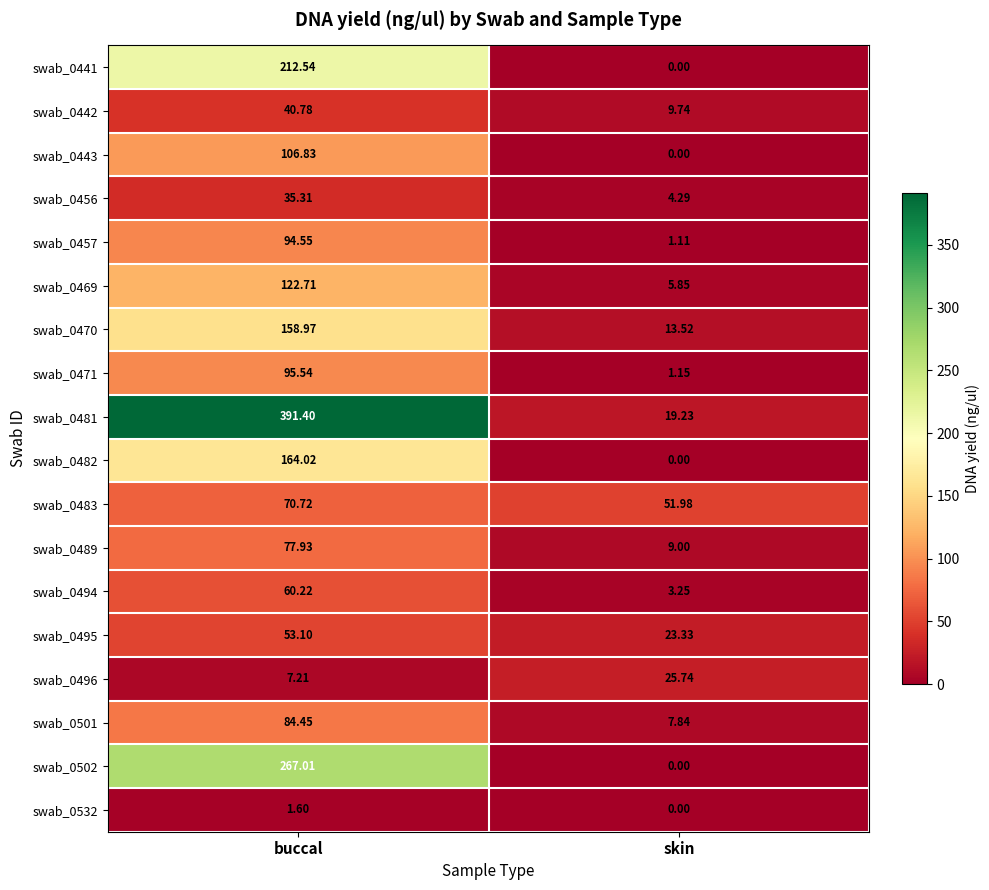

At which label does swab_0443 reach its peak?

buccal